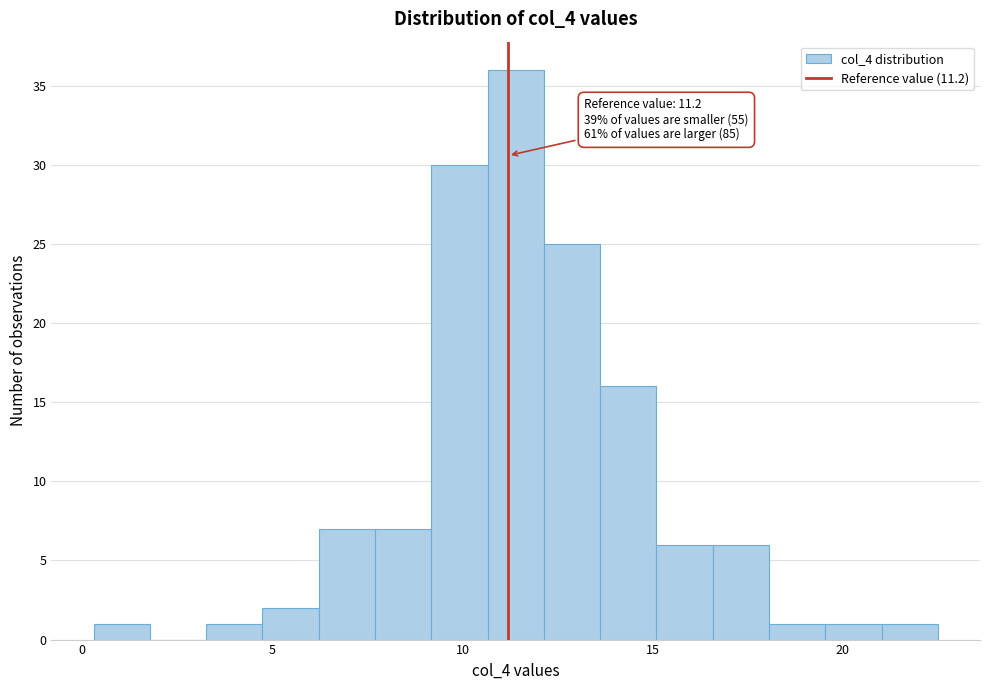

Around what value on the x-axis is the tallest bar? Give the approximate position of its centre, as read against the axis.

11.5